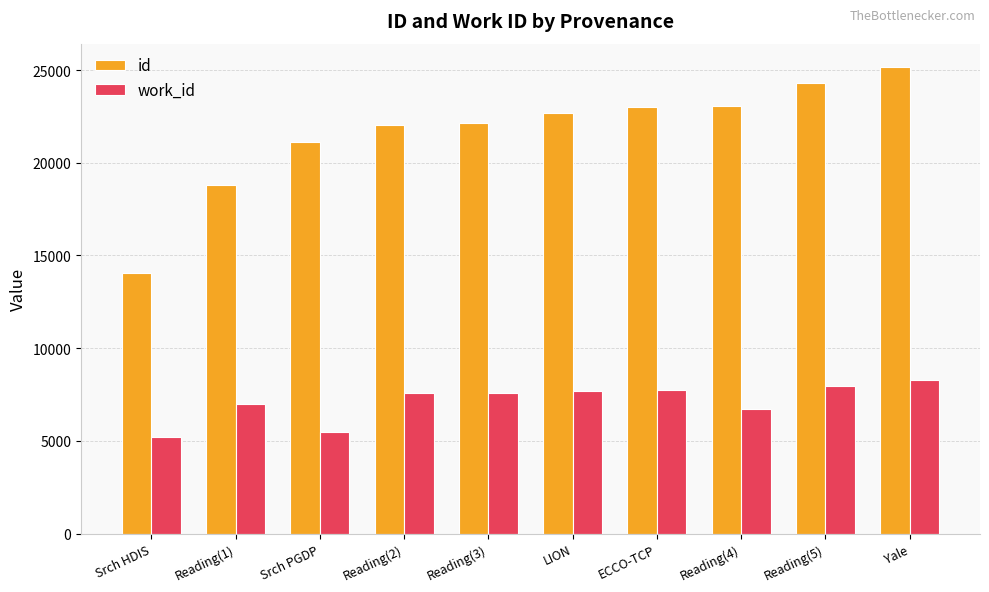

What is the value of the work_id bar at the 5th from the left?

7583